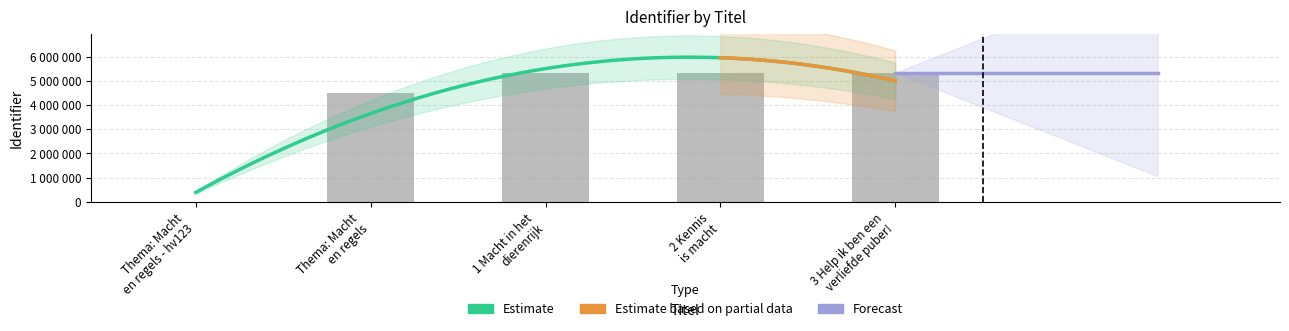

Between 1 Macht in het dierenrijk and Thema: Macht en regels - hv123, which is larger?

1 Macht in het dierenrijk